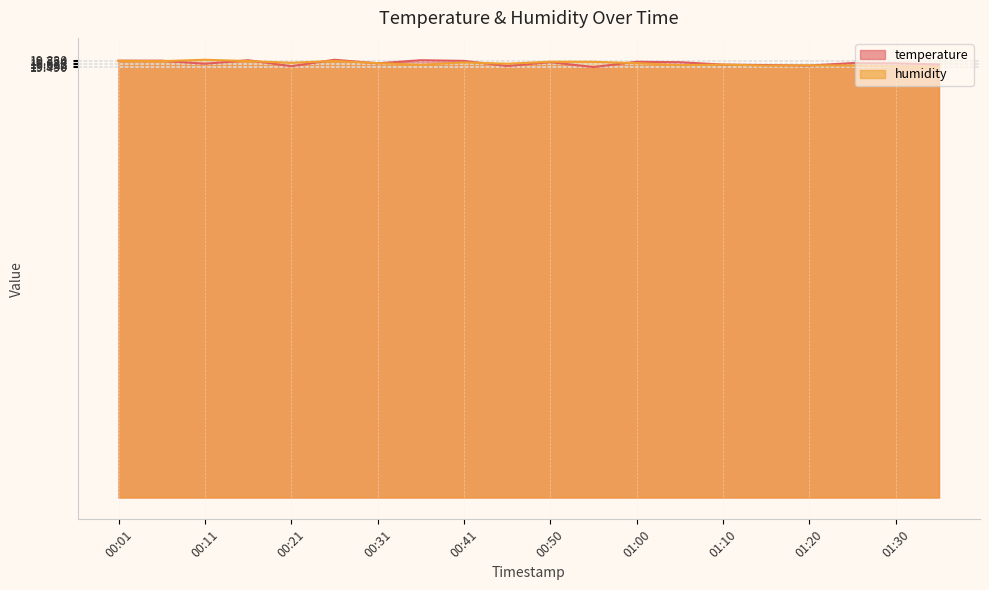

What is the difference between the highest and lowest values at 00:21?

0.2